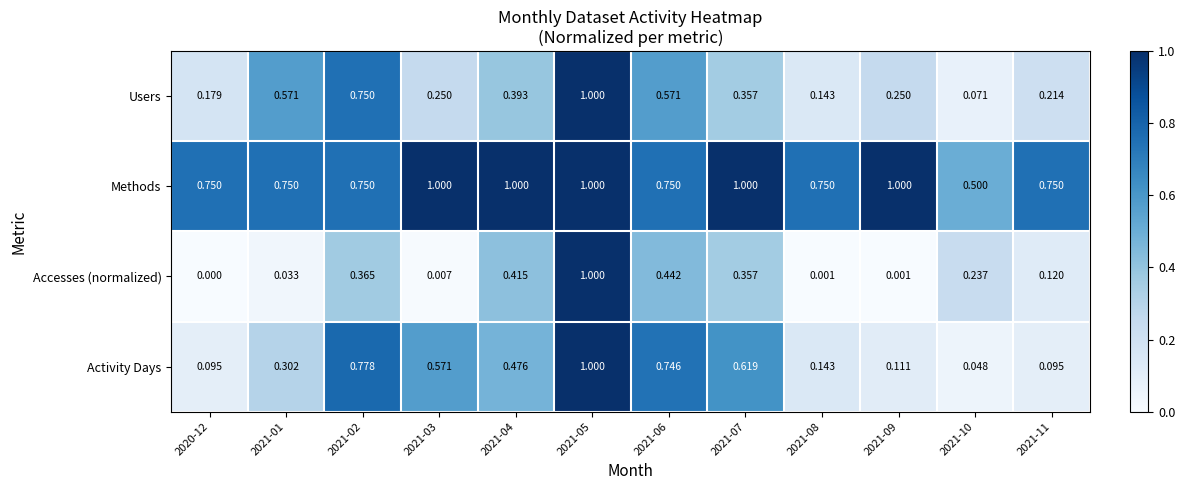

Is the value of Activity Days at 2021-05 greater than the value of Users at 2021-06?

Yes